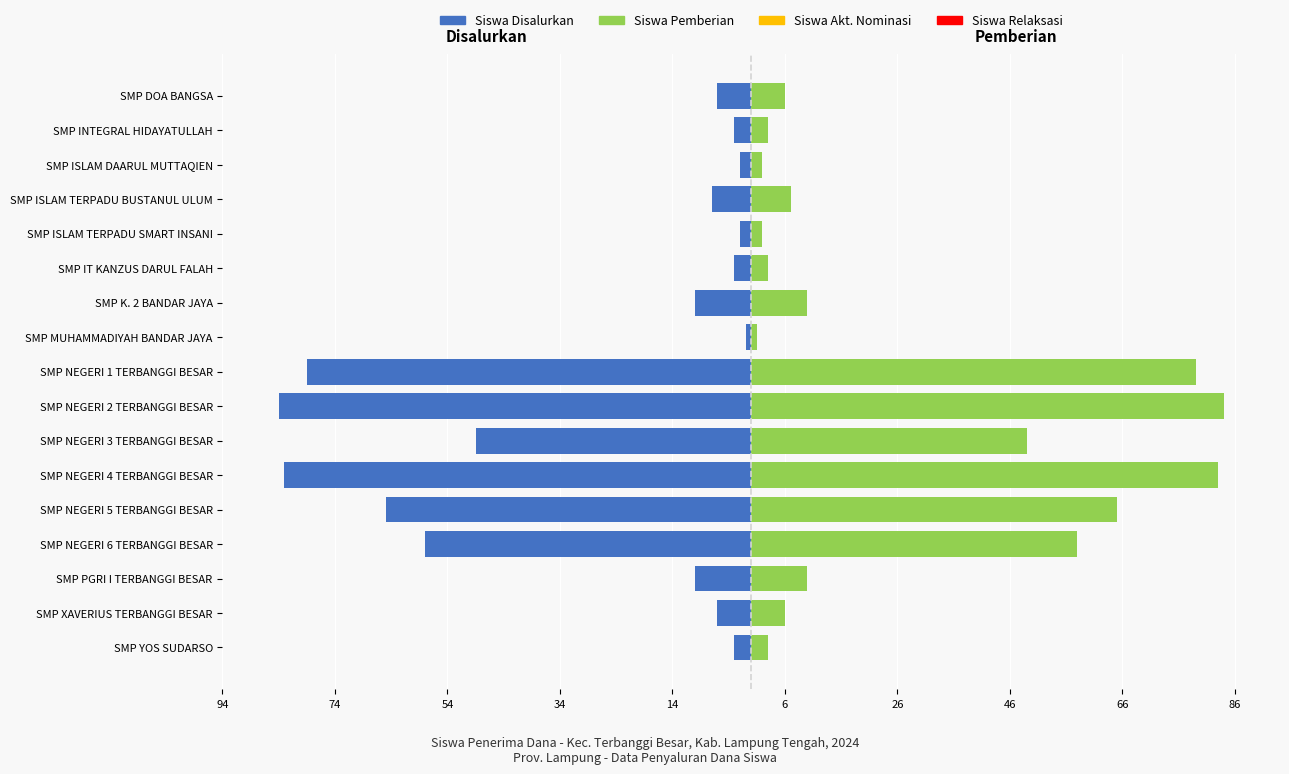

How many distinct data groups are displayed?

6